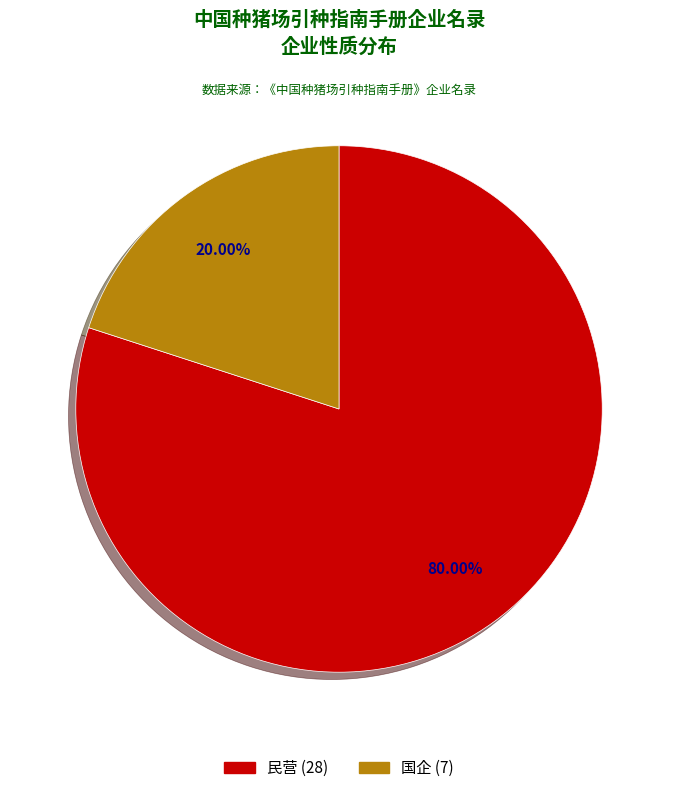

What percentage is NOT represented by 民营?

20.0%